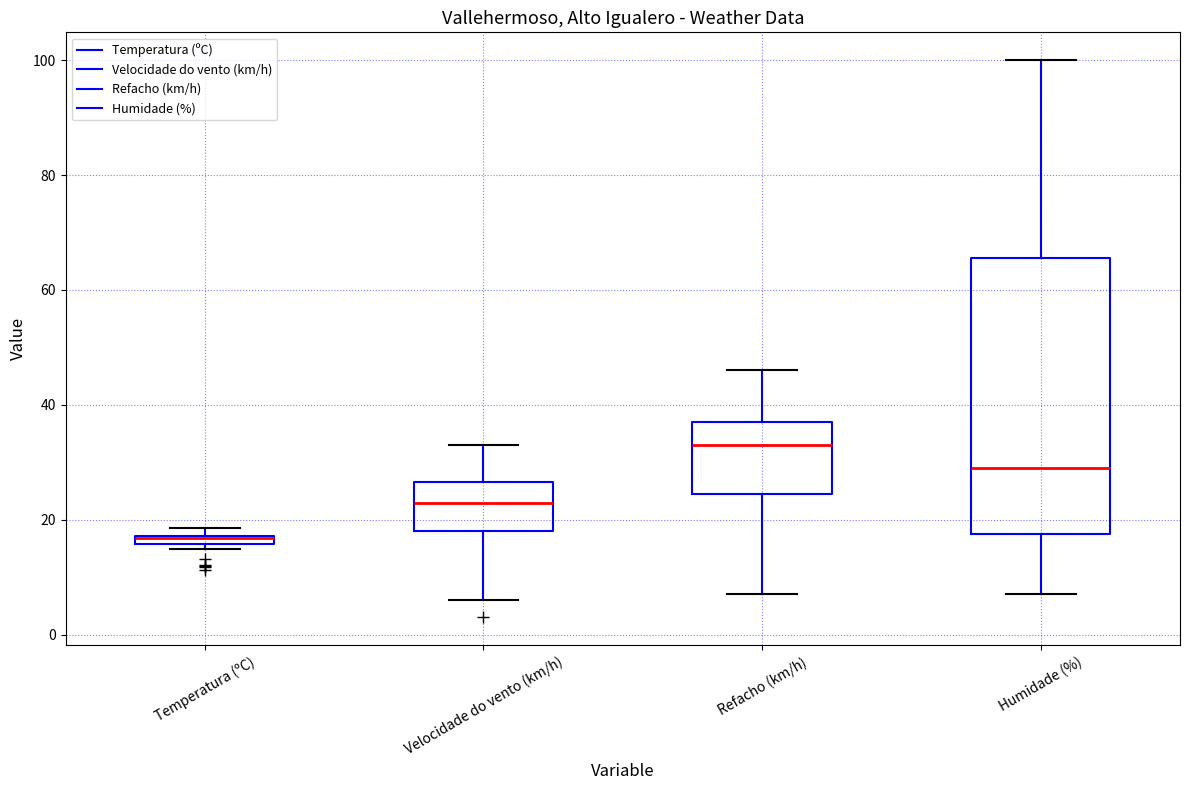

Which box is the tallest, from its lower edge to its upper edge?

Humidade (%)